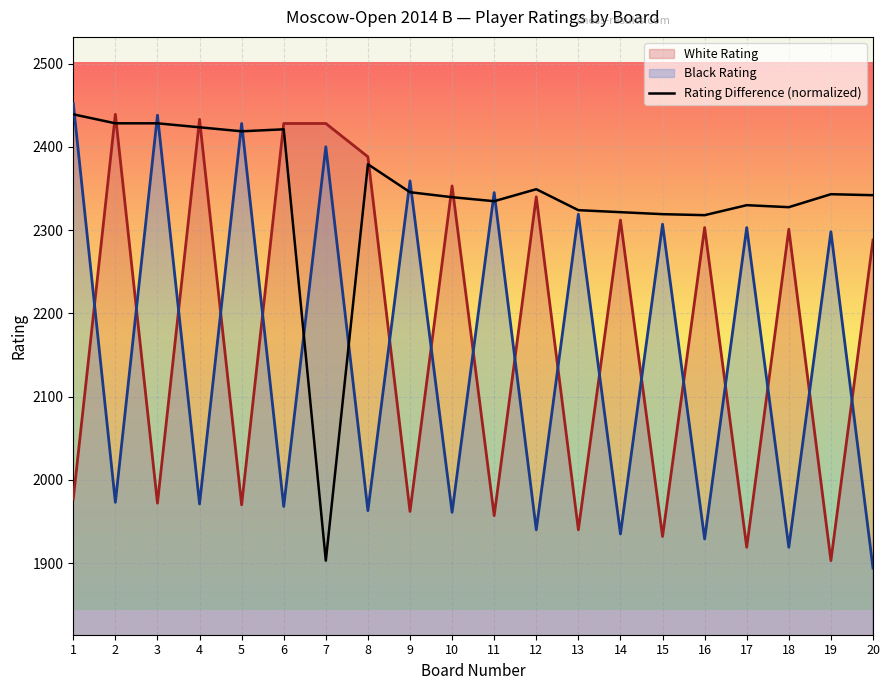

What is the difference between the values at 17 and 12?

19.2